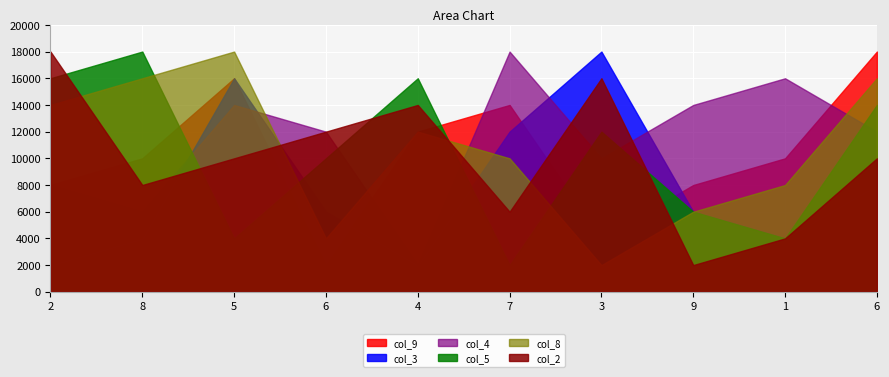

Is the value of col_9 at 1 greater than the value of col_8 at 7?

No